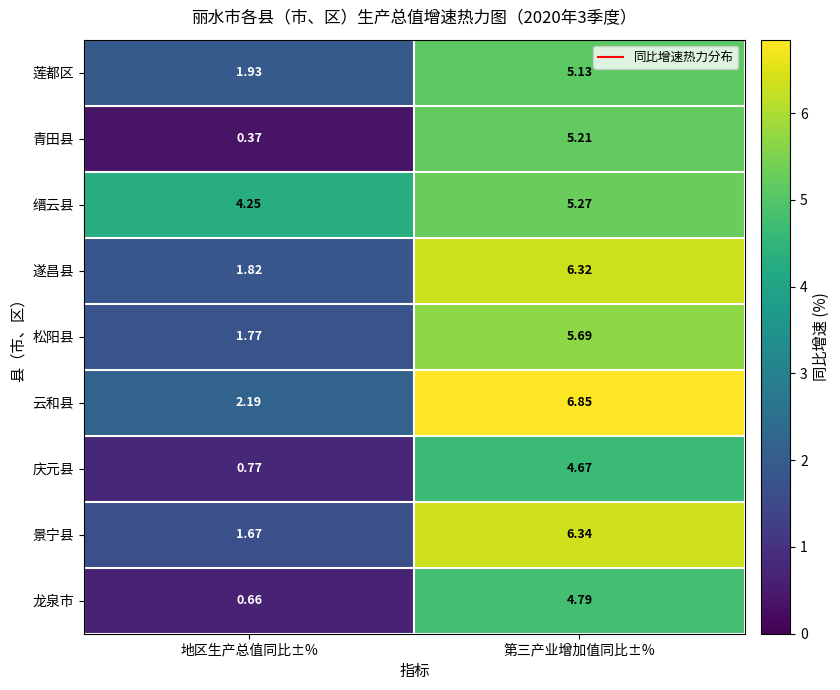

What is the difference between the highest and lowest values at 地区生产总值同比±%?

3.9